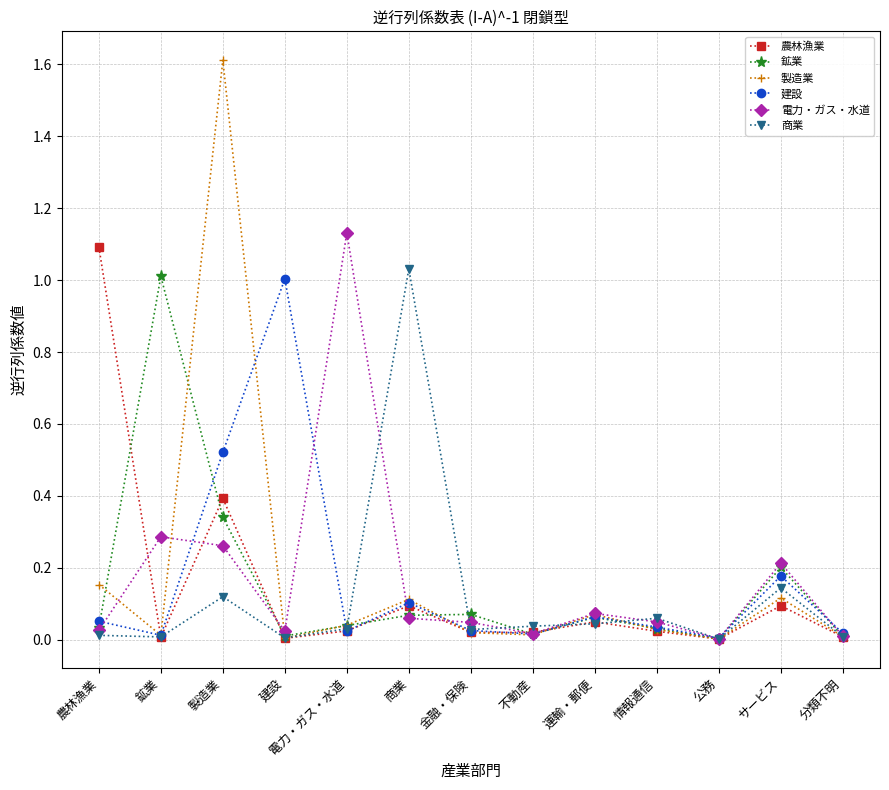

In 製造業, how many points are higher than both neighbors (excluding endpoints)?

4